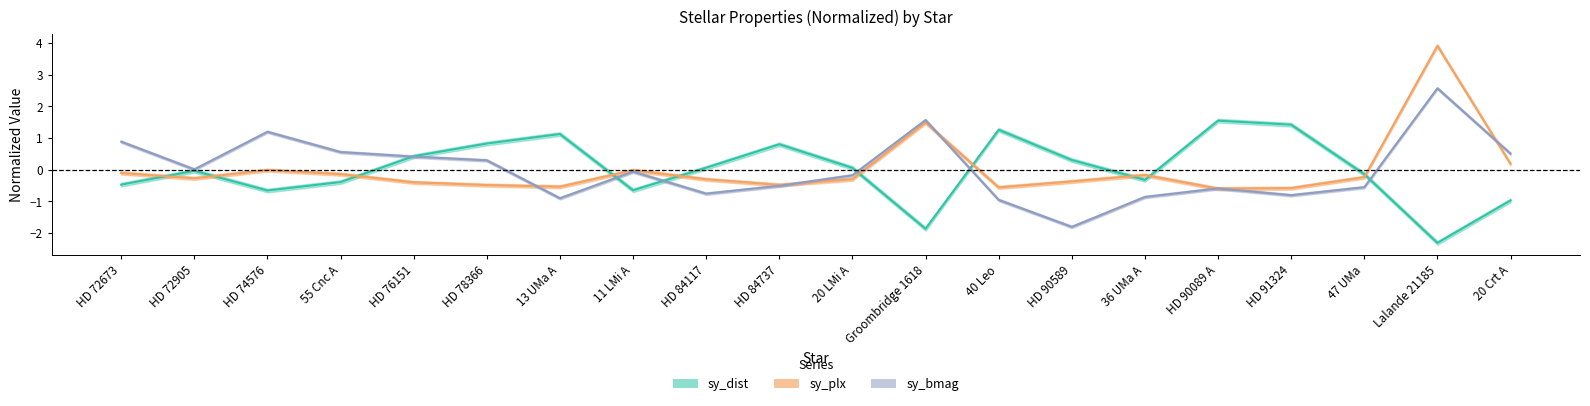

True or false: sy_plx has a value of 1.5 at Groombridge 1618.

True